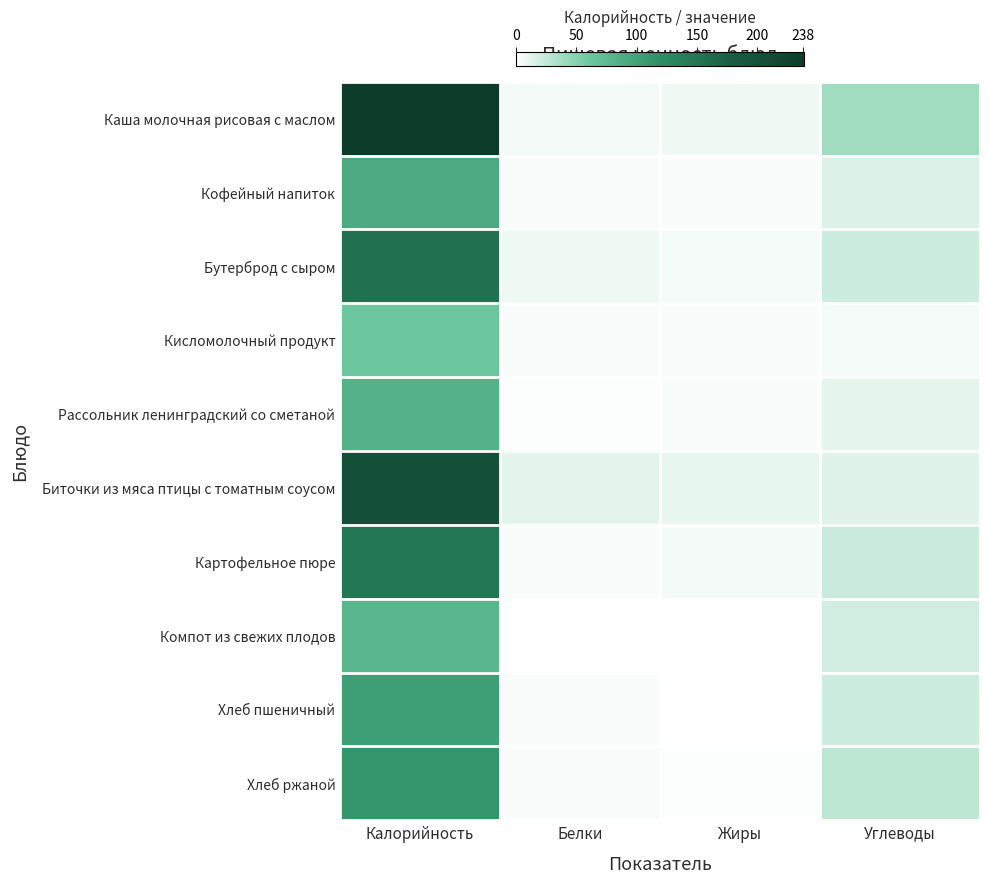

Reading left to right, extract all data points from this chart.

Каша молочная рисовая с маслом: Калорийность=238.7	Белки=5.5	Жиры=6.9	Углеводы=38.5
Кофейный напиток: Калорийность=91.0	Белки=2.8	Жиры=2.8	Углеводы=14.9
Бутерброд с сыром: Калорийность=155.7	Белки=7.2	Жиры=4.5	Углеводы=21.2
Кисломолочный продукт: Калорийность=62.0	Белки=3.2	Жиры=3.2	Углеводы=4.5
Рассольник ленинградский со сметаной: Калорийность=83.4	Белки=1.7	Жиры=3.6	Углеводы=10.8
Биточки из мяса птицы с томатным соусом: Калорийность=203.2	Белки=11.7	Жиры=9.8	Углеводы=13.2
Картофельное пюре: Калорийность=147.4	Белки=3.3	Жиры=5.0	Углеводы=22.0
Компот из свежих плодов: Калорийность=78.7	Белки=0.2	Жиры=0.2	Углеводы=18.9
Хлеб пшеничный: Калорийность=103.2	Белки=3.2	Жиры=0.6	Углеводы=21.2
Хлеб ржаной: Калорийность=112.0	Белки=3.1	Жиры=1.6	Углеводы=27.5